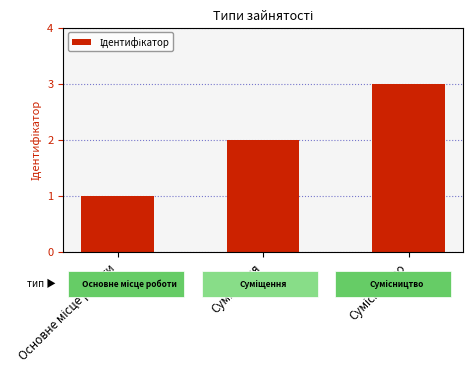

Count the values in the range 1 to 3.

3